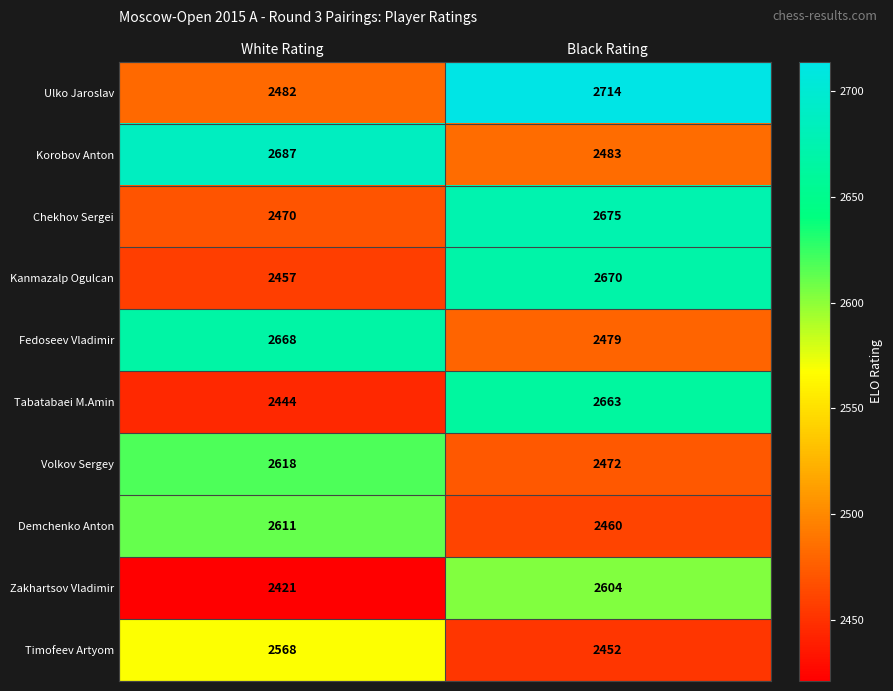

What is the maximum value shown in the chart?

2714